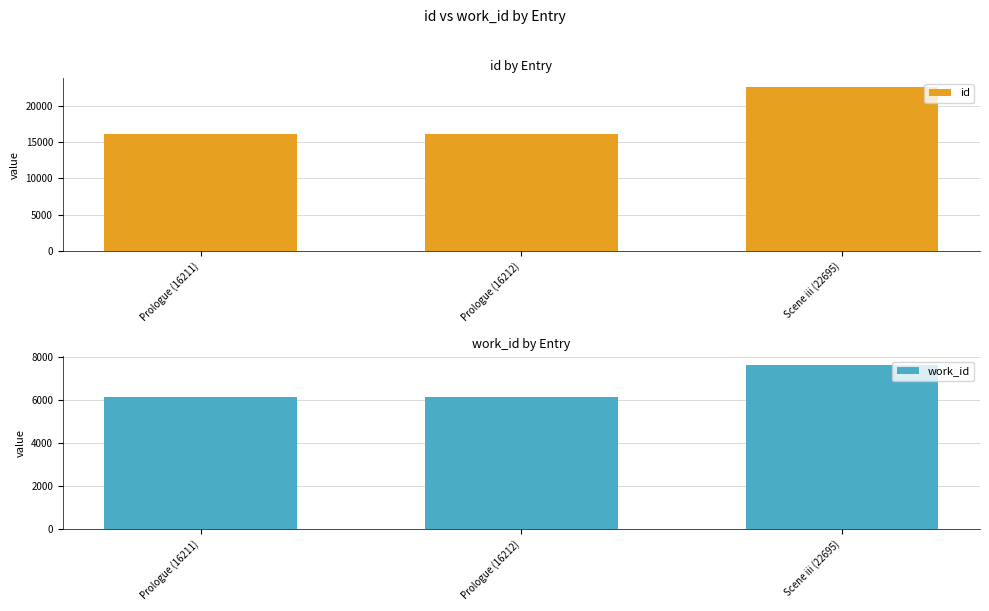

Which series changed the most between Prologue (16212) and Scene iii (22695)?

id